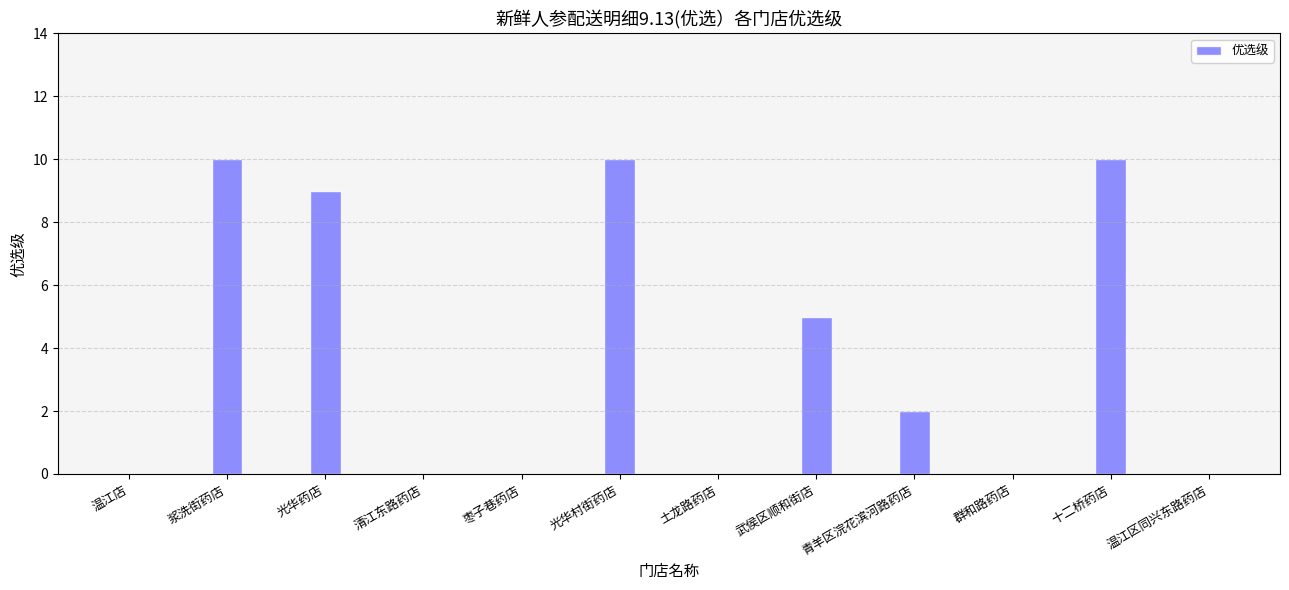

What is the average value?

4